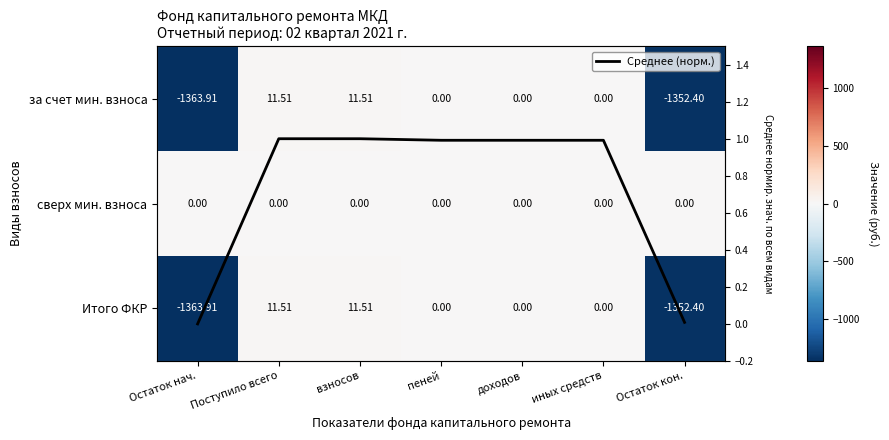

What is the sum of all Итого ФКР values?

-2693.3